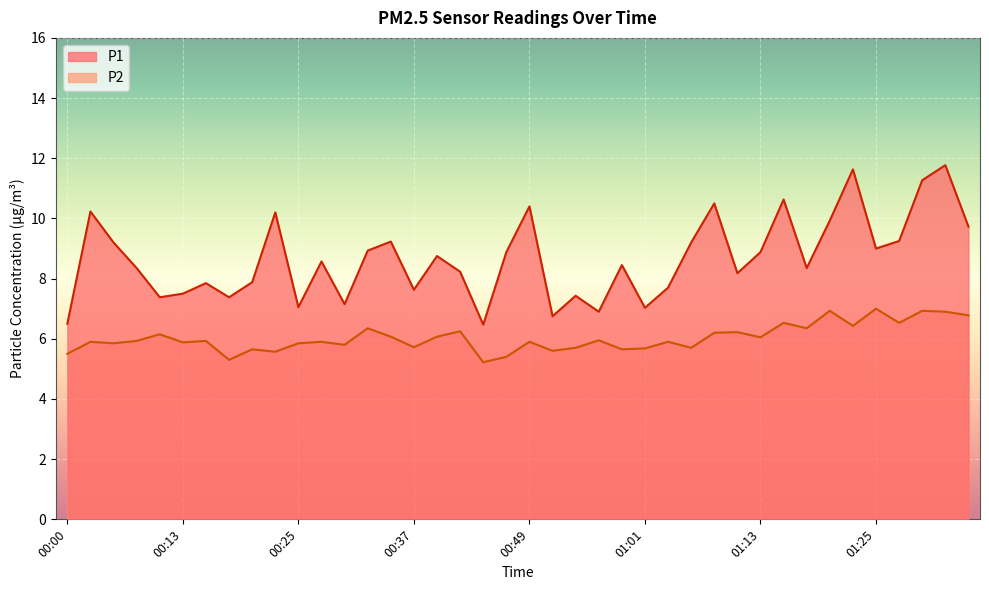

The value of P1 at 00:22 is 10.2. True or false?

True